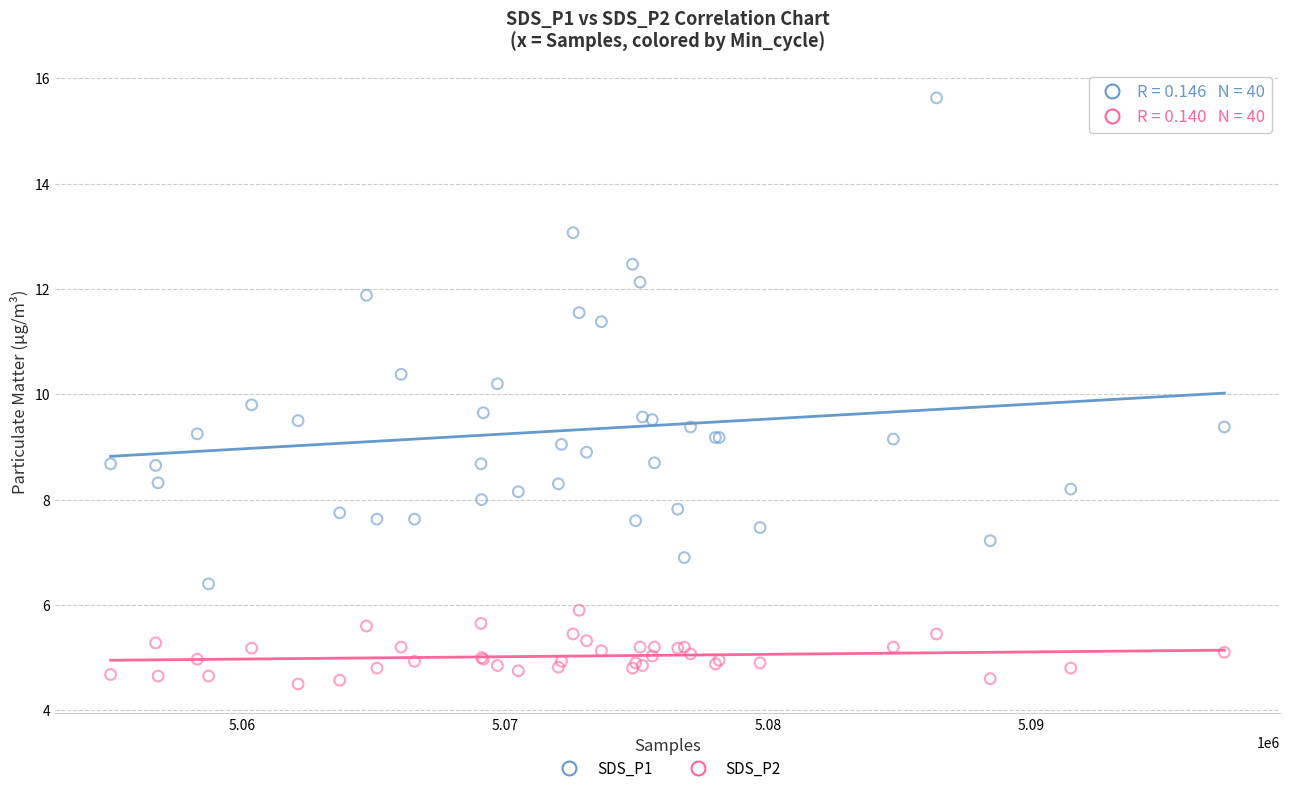

Which series contains the lowest Y value?

SDS_P2